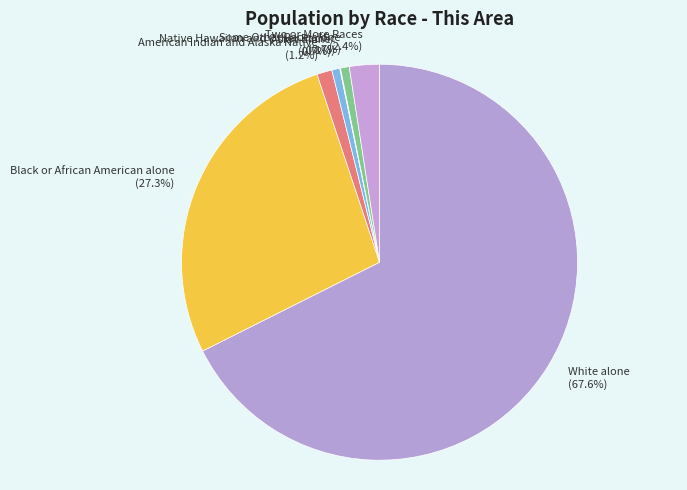

To the nearest percent, what is the combined percentage of Some Other Race alone and Asian alone?

1%